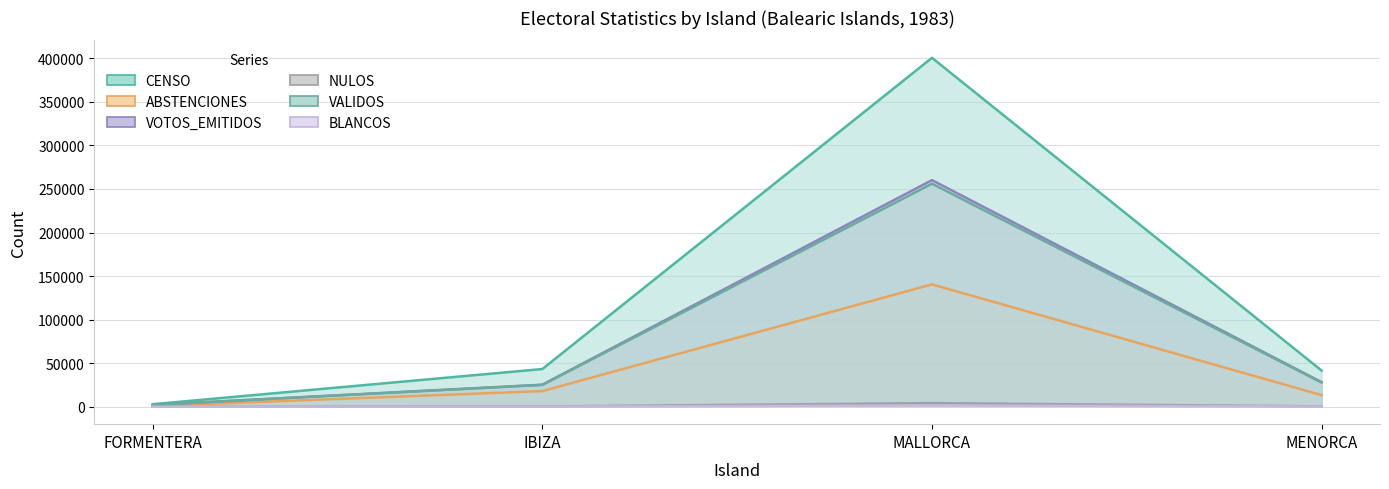

What is the difference between the maximum and minimum values in the ABSTENCIONES series?

139669